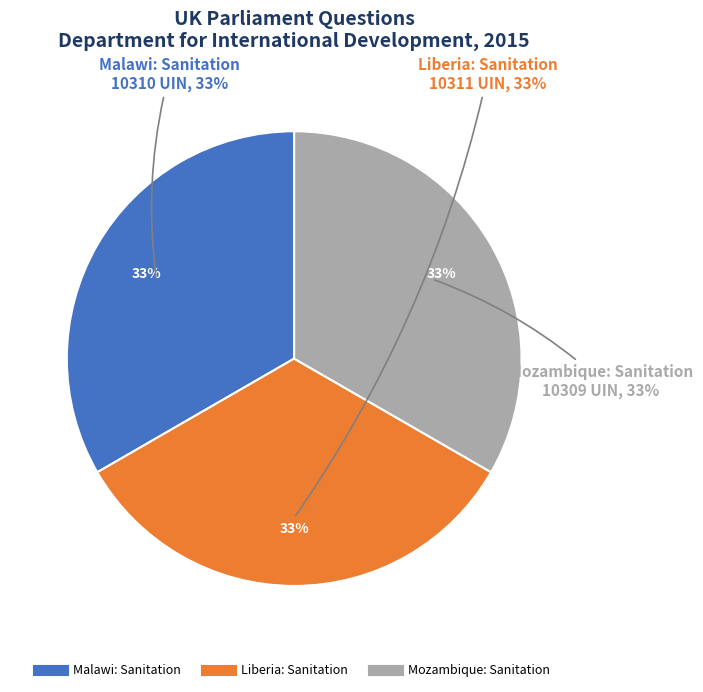

How many segments does this pie chart have?

3